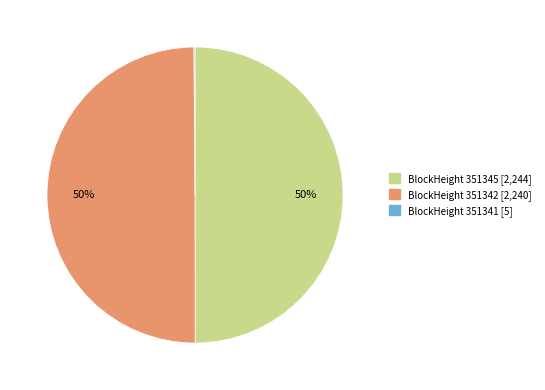

To the nearest percent, what is the difference between the largest and smallest slice percentages?

50%